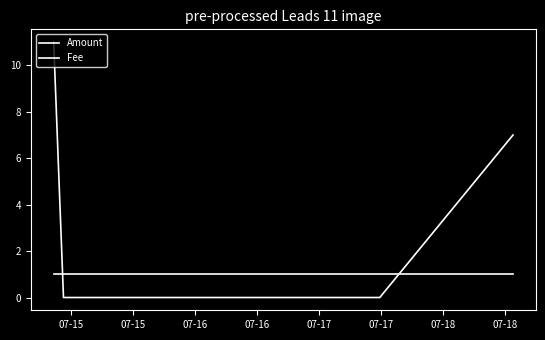

How many intersections are there between Amount and Fee?

2